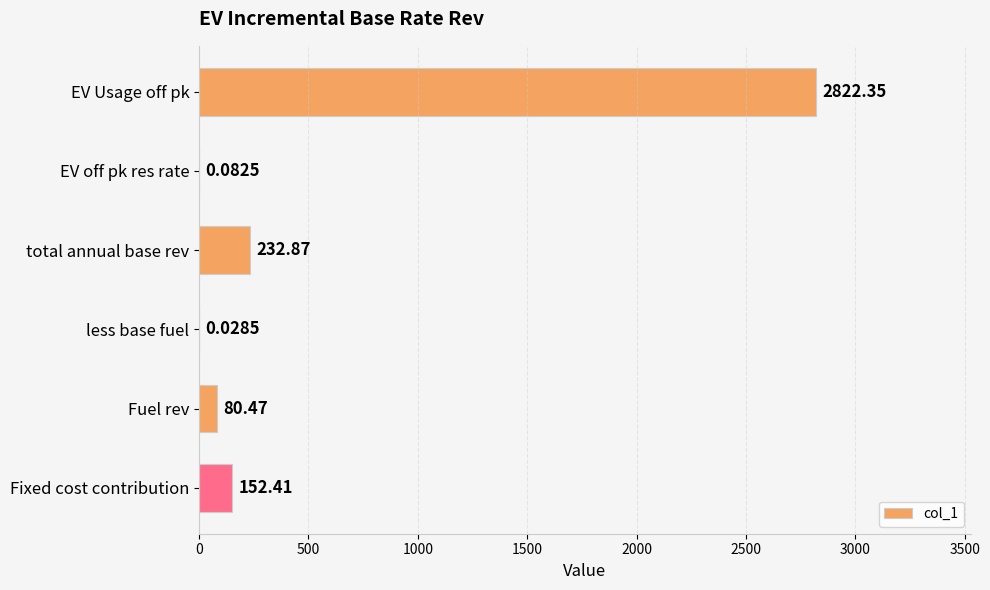

What is the sum of all values?

3288.2